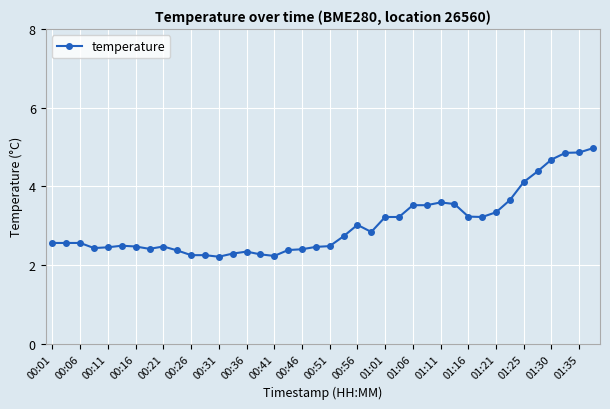

True or false: there are more than 2 points higher than both neighbors.

True